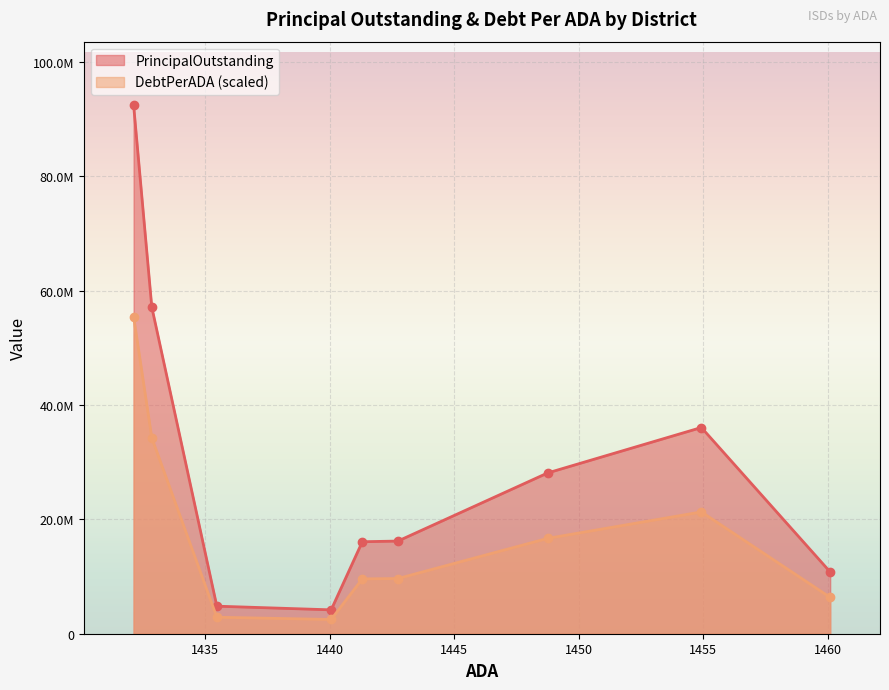

The value of DebtPerADA at Bushland ISD is 64547.2. True or false?

True